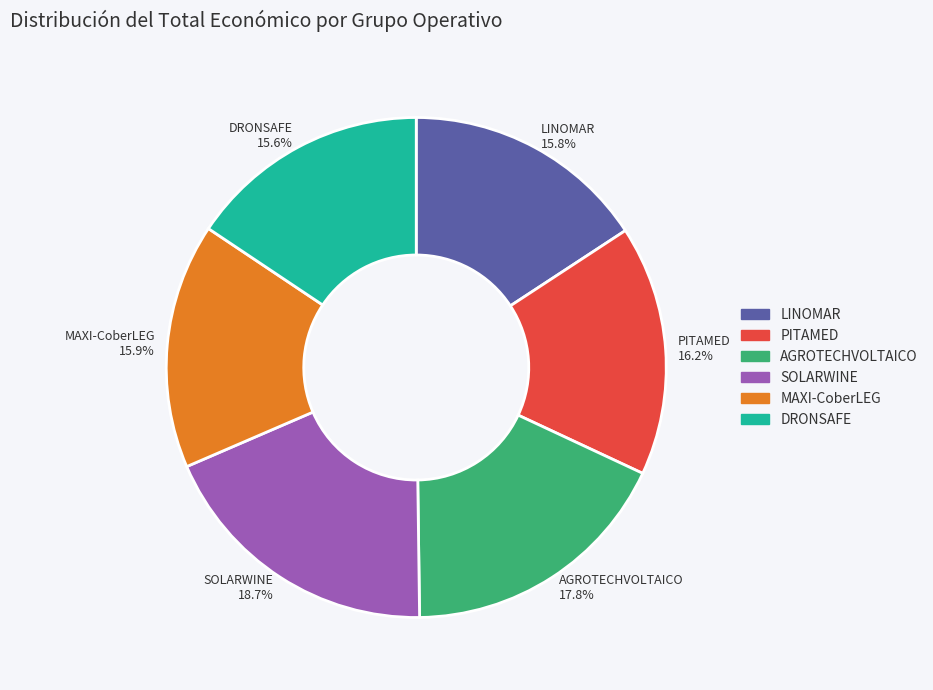

How much of the chart is everything except SOLARWINE?

81.3%